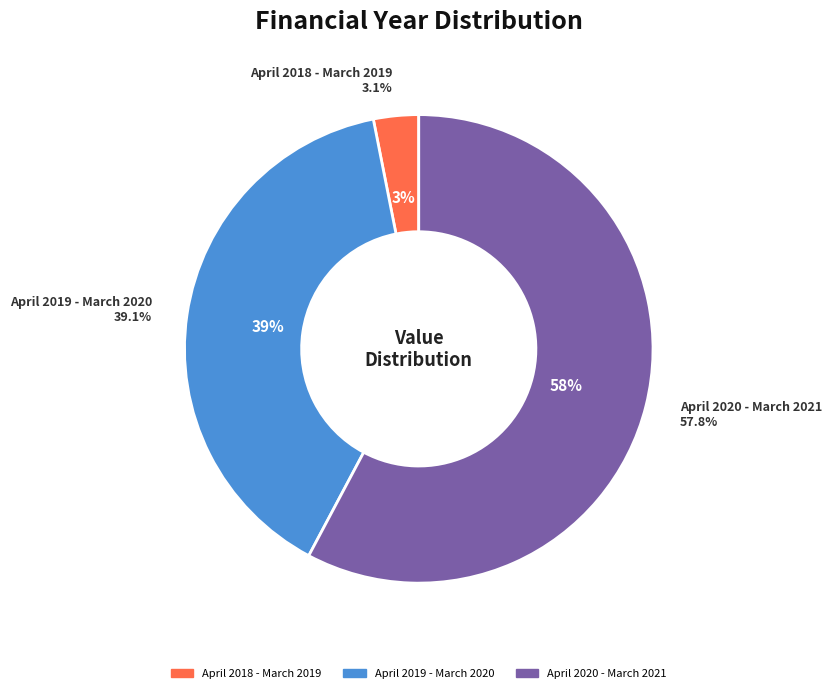

What is the smallest slice in the pie chart?

April 2018 - March 2019